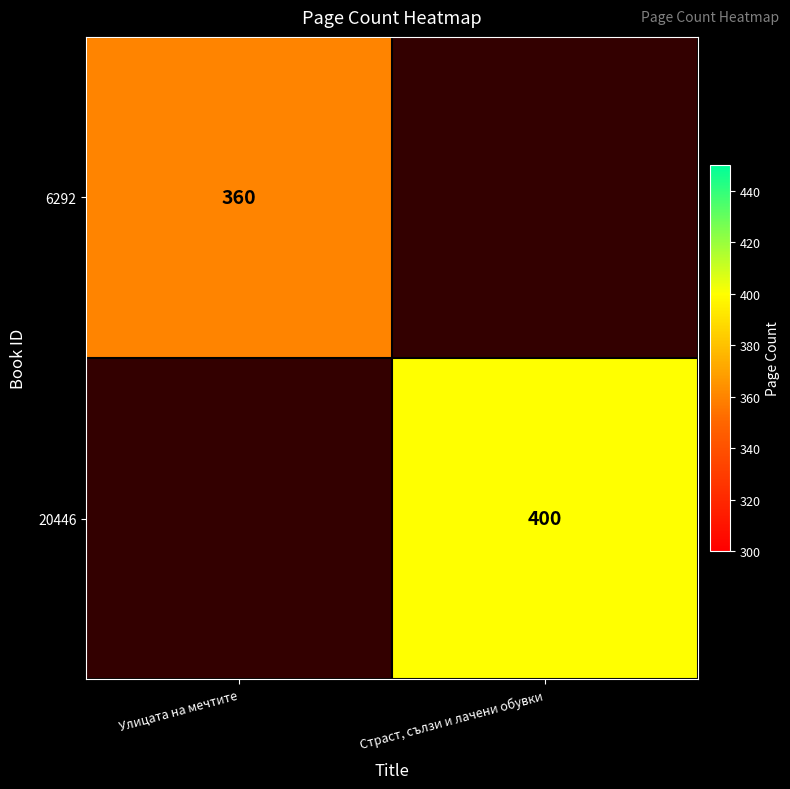

Is it true that 20446 equals 400 at Страст, сълзи и лачени обувки?

True